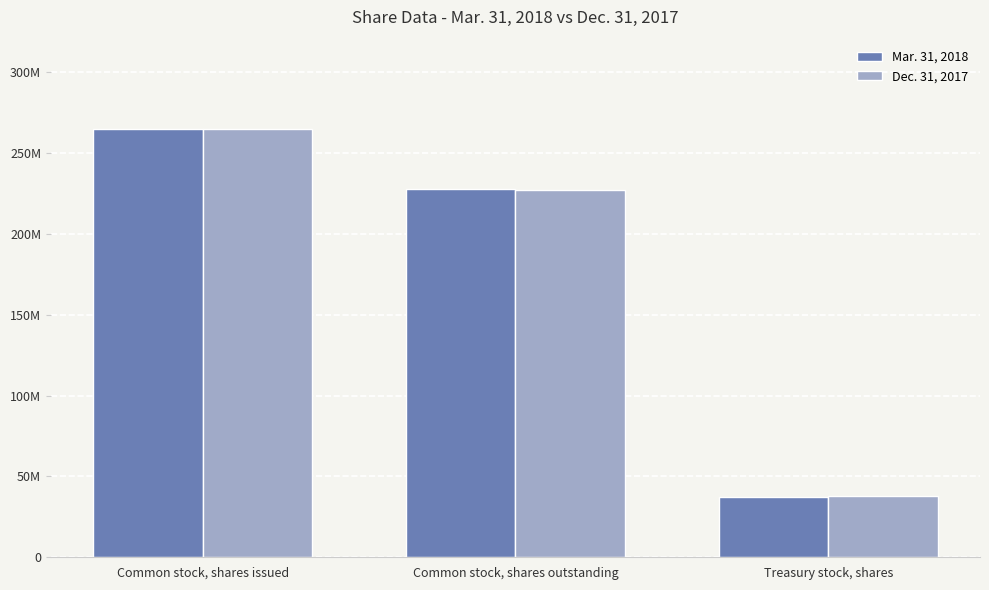

Are the bars grouped side by side (vs. stacked)?

Yes